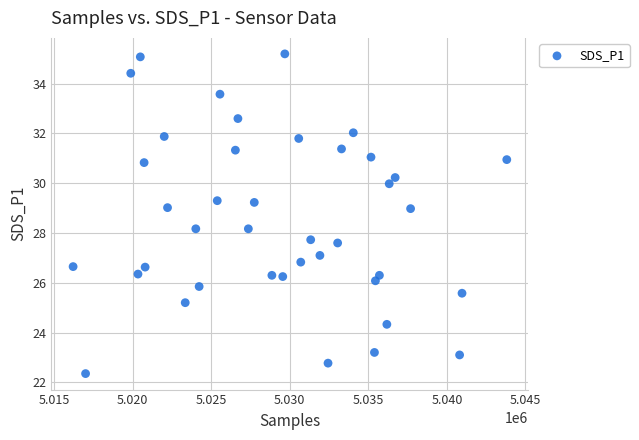

What is the range of X values (max minus min)?

27615.0